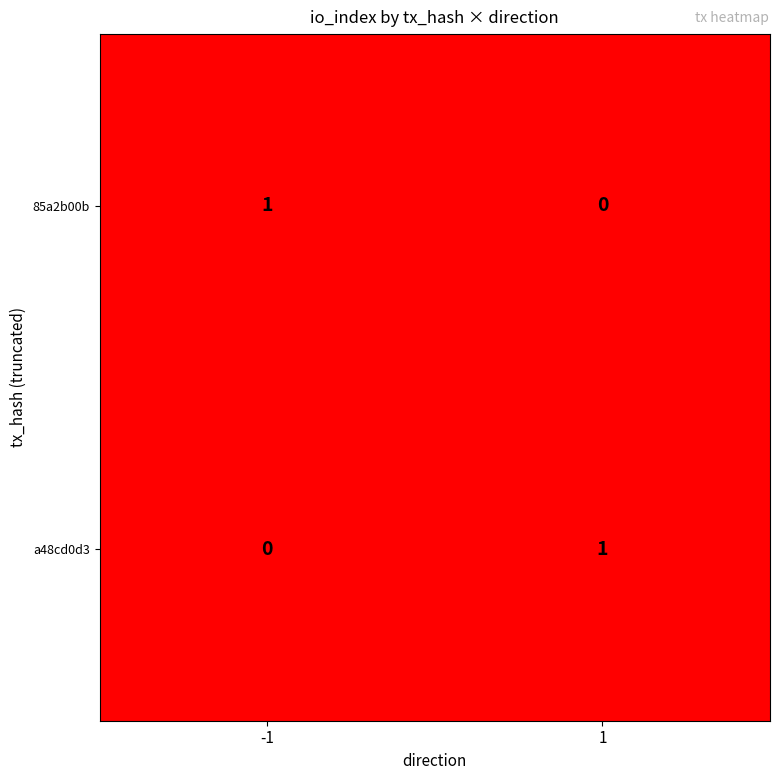

Rank the categories by a48cd0d3 value from highest to lowest.

1, -1